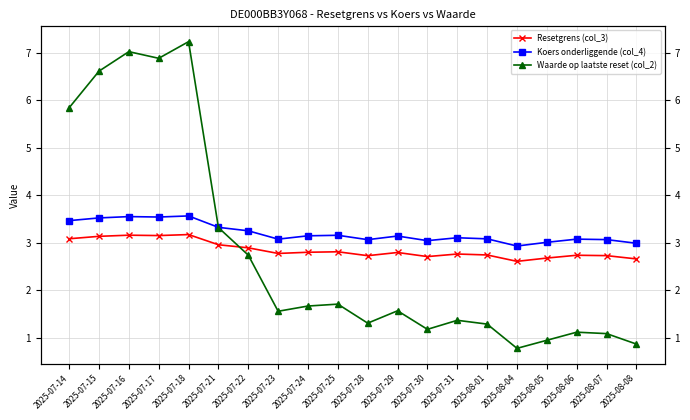

What are all the series names shown in the legend?

Resetgrens (col_3), Koers onderliggende (col_4), Waarde op laatste reset (col_2)